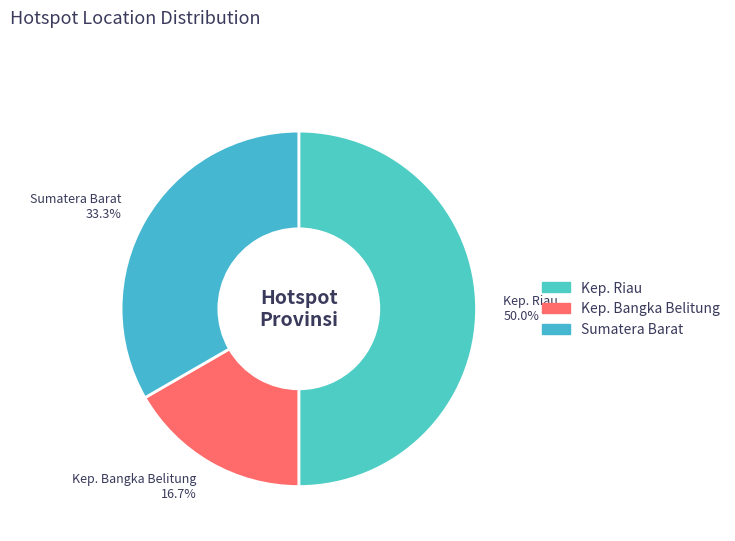

To the nearest percent, what is the average slice percentage?

33%